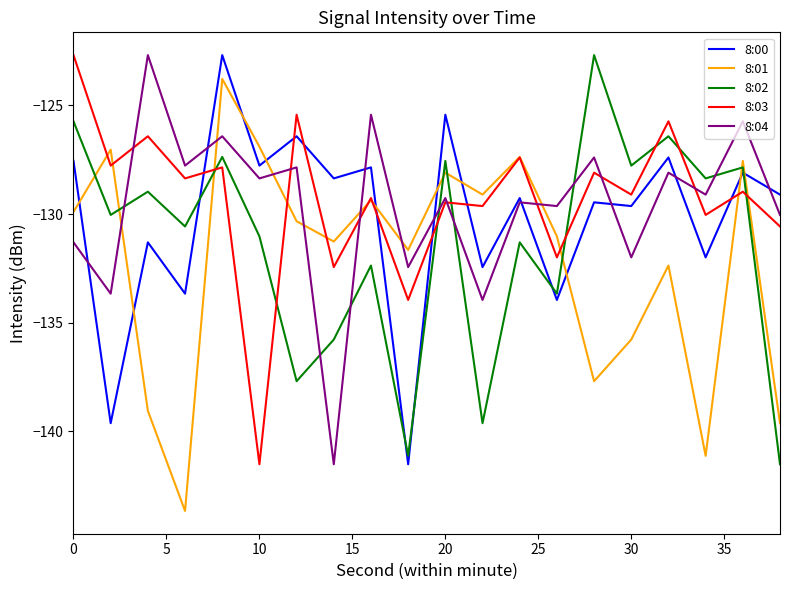

How many times do 8:02 and 8:04 cross each other?

7